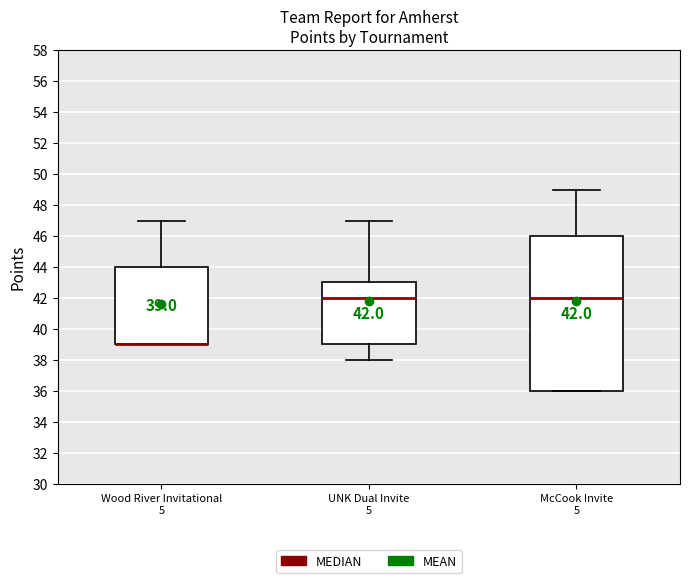

Comparing the boxes themselves (not the whiskers), which one is the tallest?

McCook Invite 5